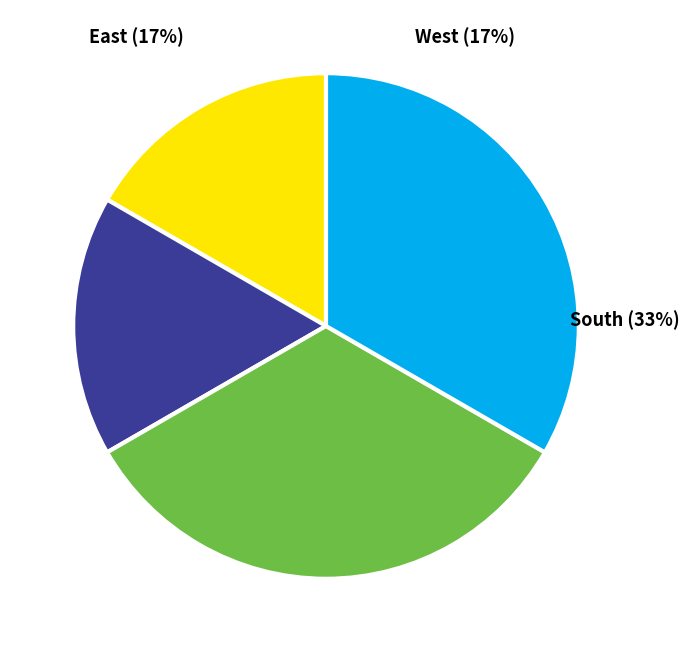

To the nearest percent, what portion does 16 represent?

12%